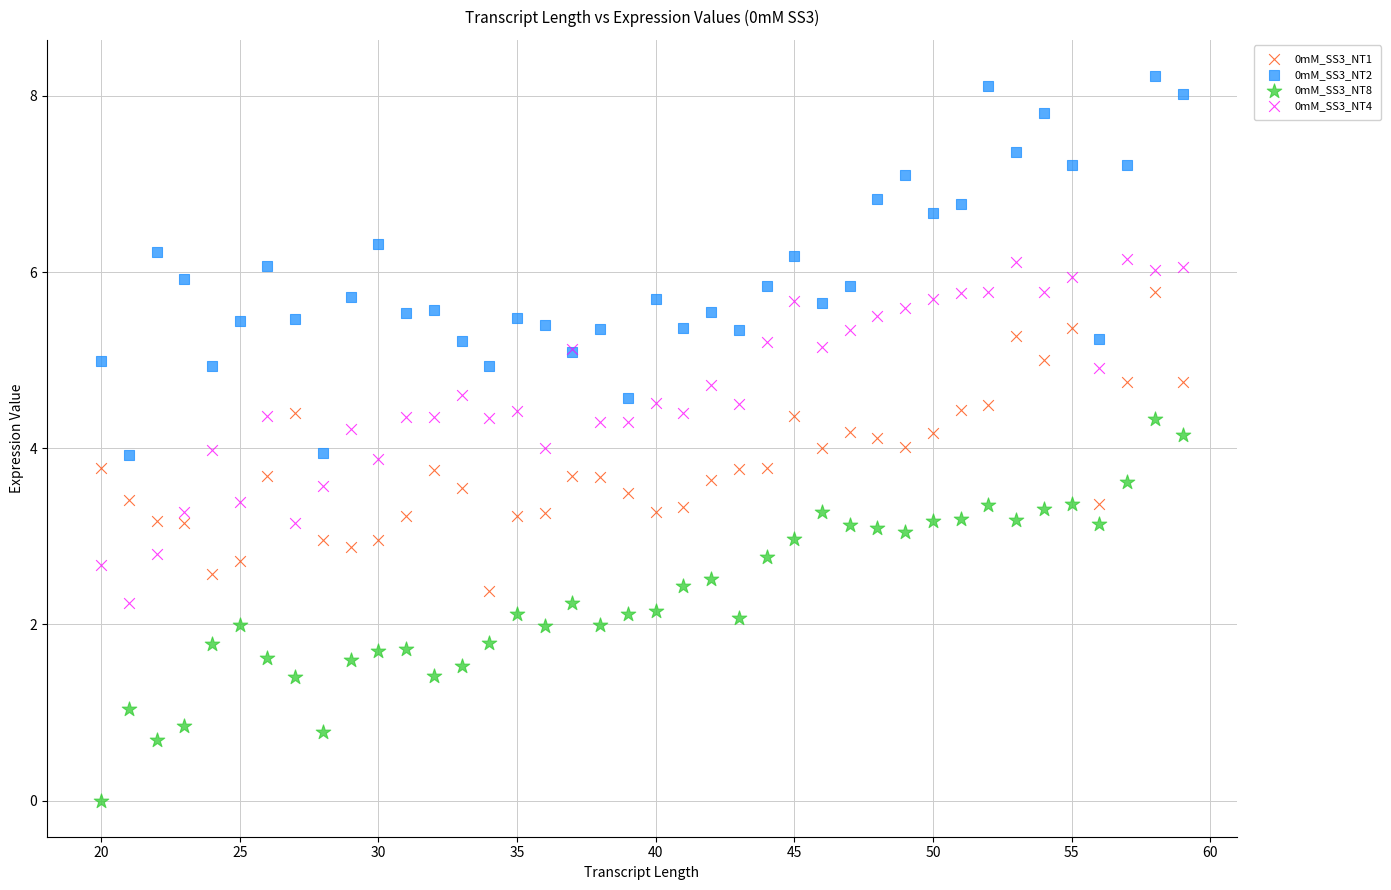

Which series reaches the minimum Y coordinate?

0mM_SS3_NT8